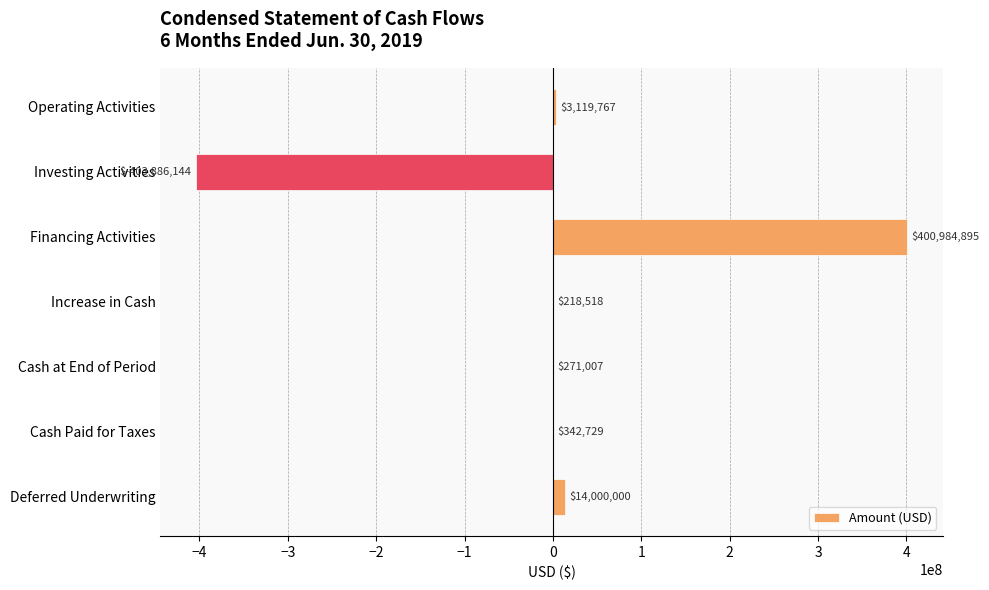

What is the sum of the values at Cash Paid for Taxes and Investing Activities?

-403543415